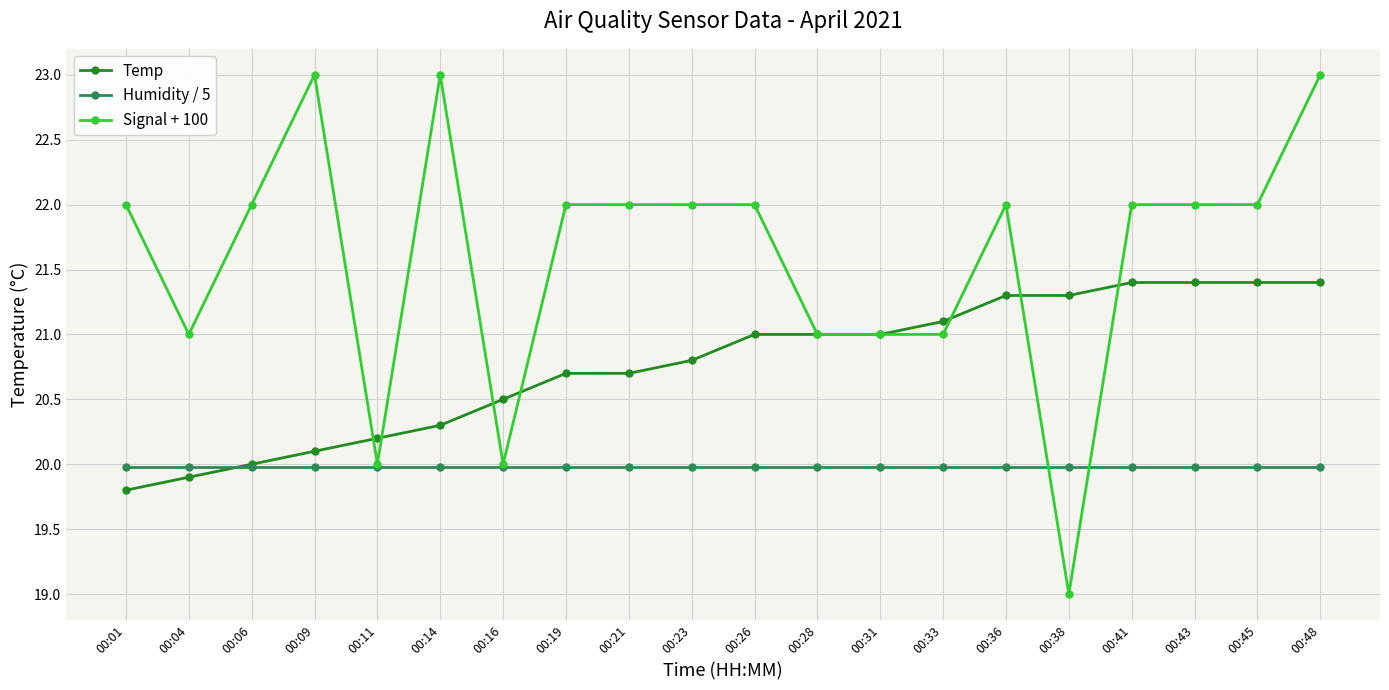

Is the value of Temp at 00:41 greater than the value of Humidity / 5 at 00:28?

Yes